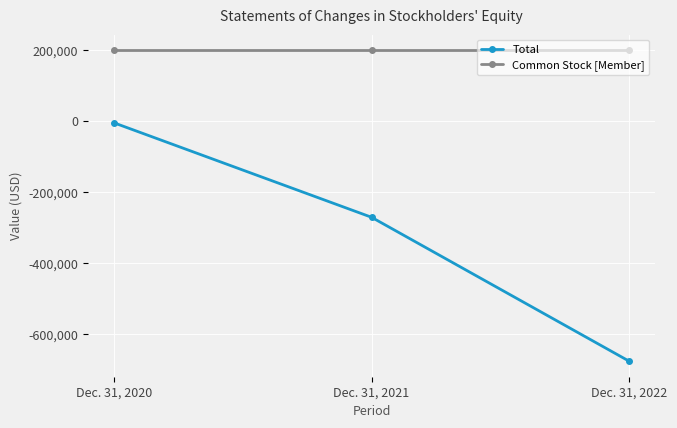

Is the value of Total at Dec. 31, 2022 greater than the value of Common Stock [Member] at Dec. 31, 2020?

No